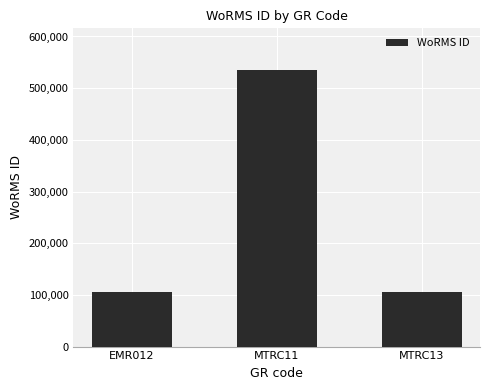

What is the change in value from EMR012 to MTRC11?

+429355